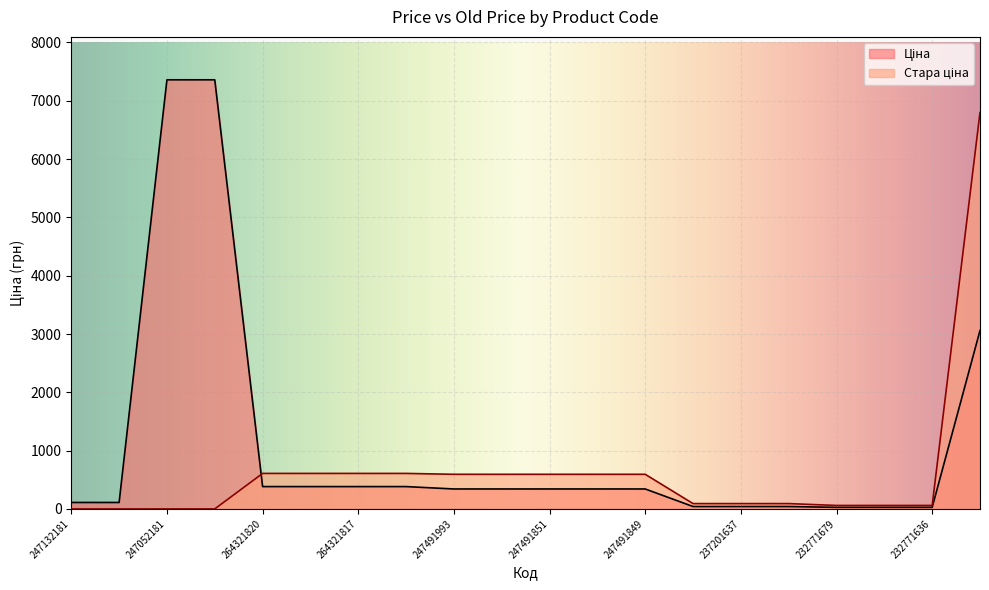

How many data points in Стара ціна are less than 593?

10